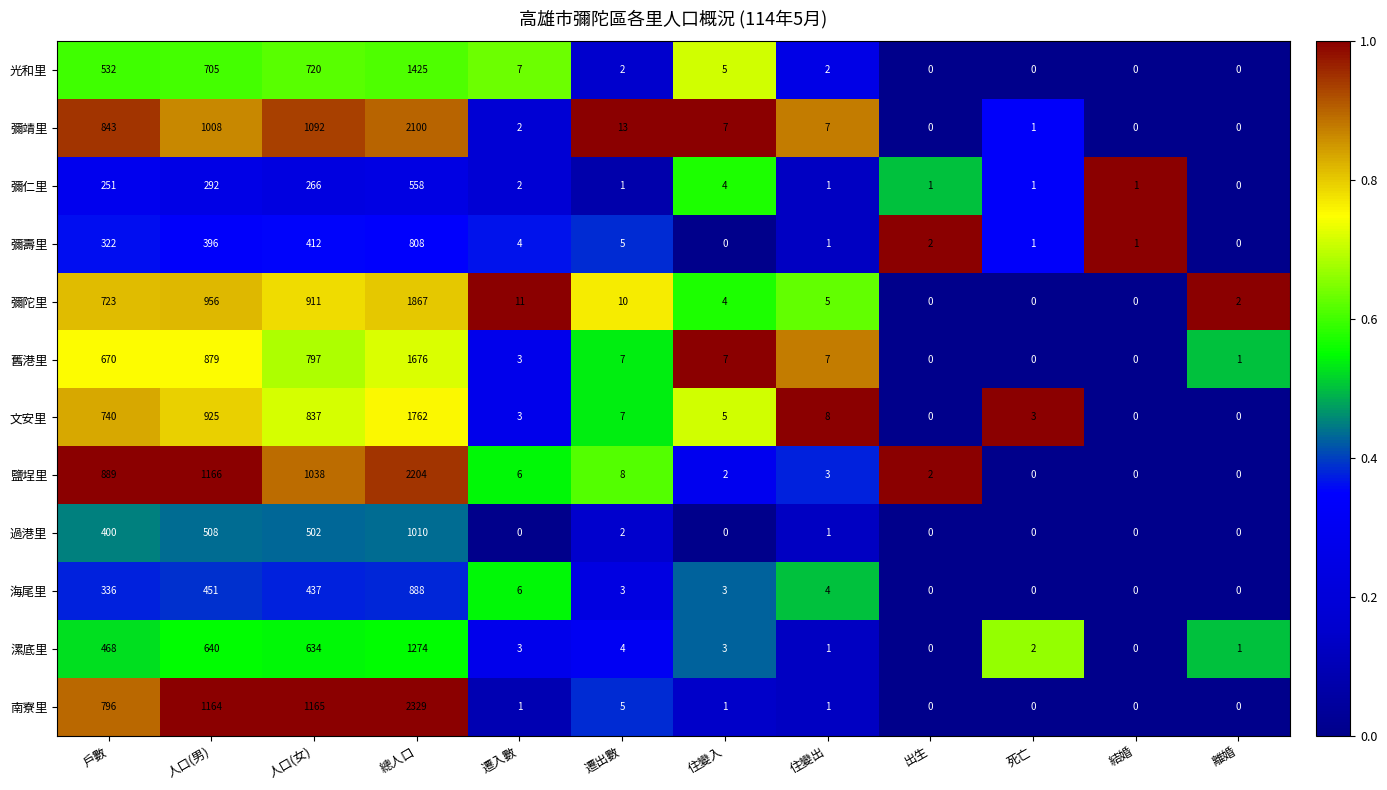

Where is 彌陀里 nearest to the value 933?

人口(女)